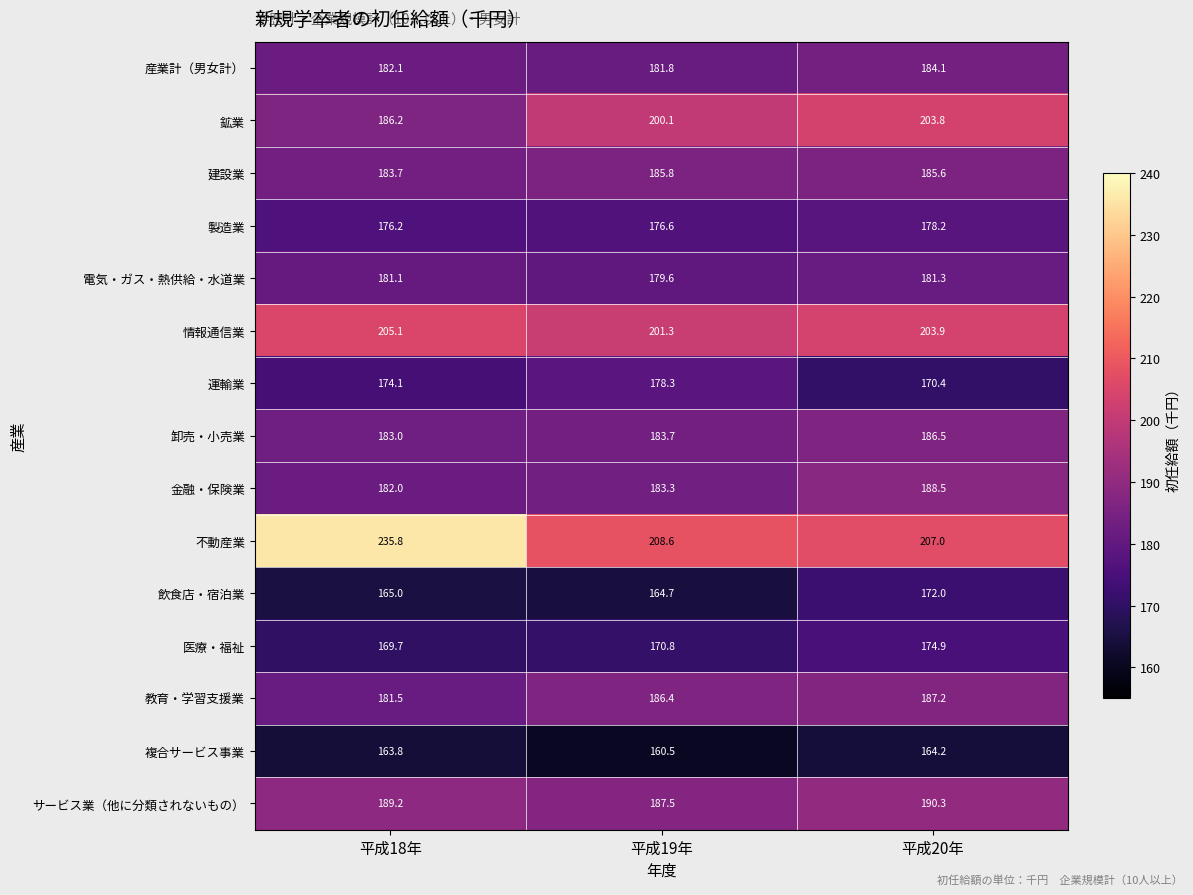

Where is 医療・福祉 nearest to the value 172?

平成19年